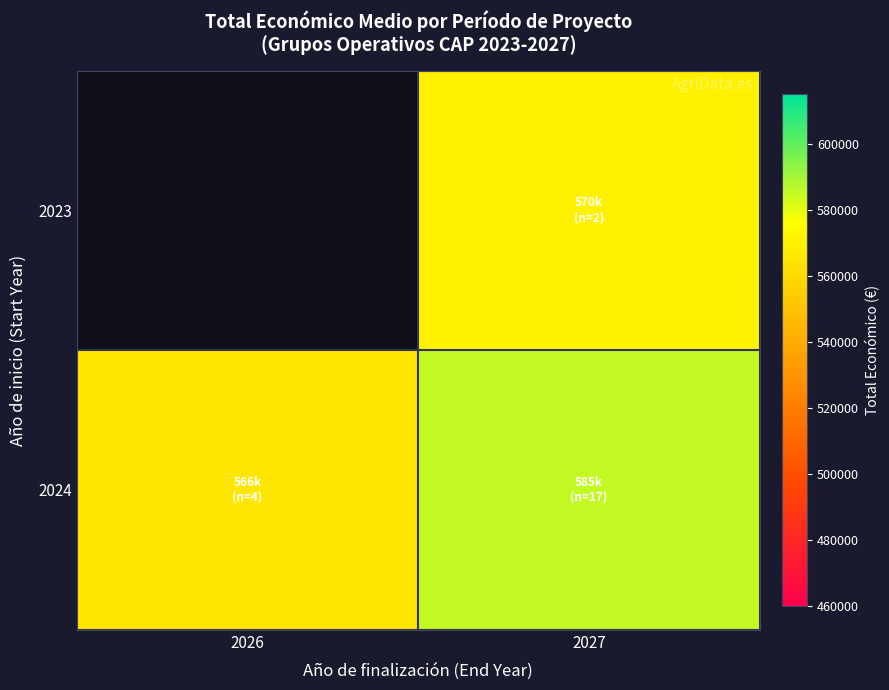

What is the smallest value displayed?

565912.0